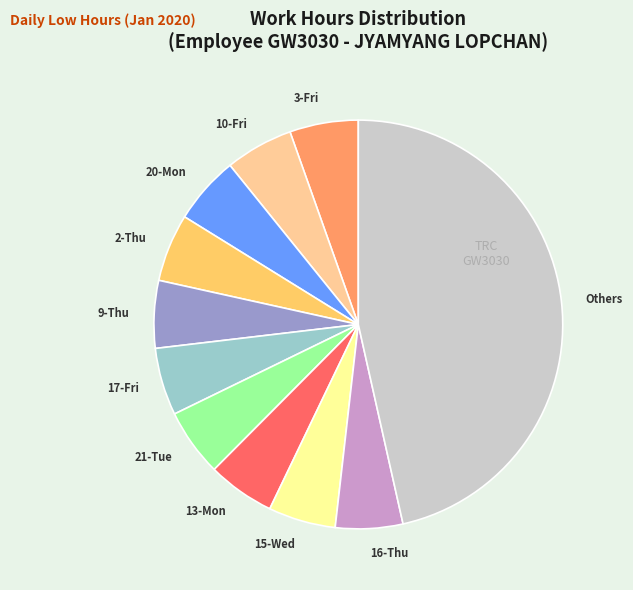

Which has a higher value, 17-Fri or Others?

Others